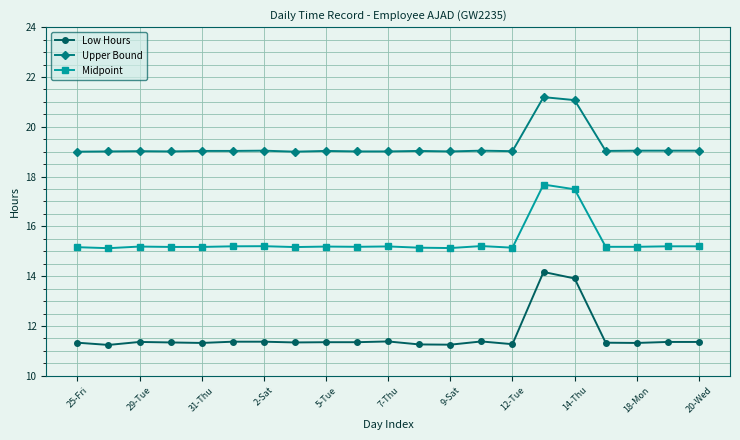

What are all the series names shown in the legend?

Low Hours, Upper Bound, Midpoint